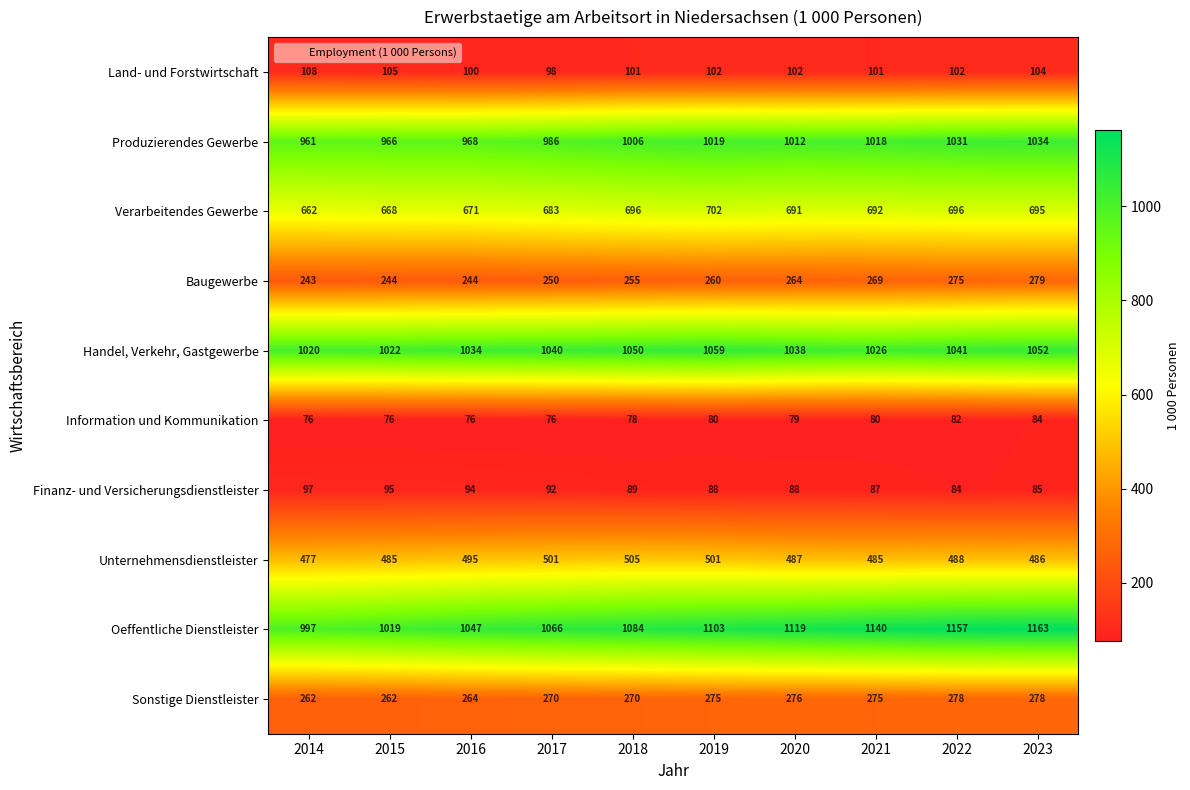

Count the number of data series in this chart.

10